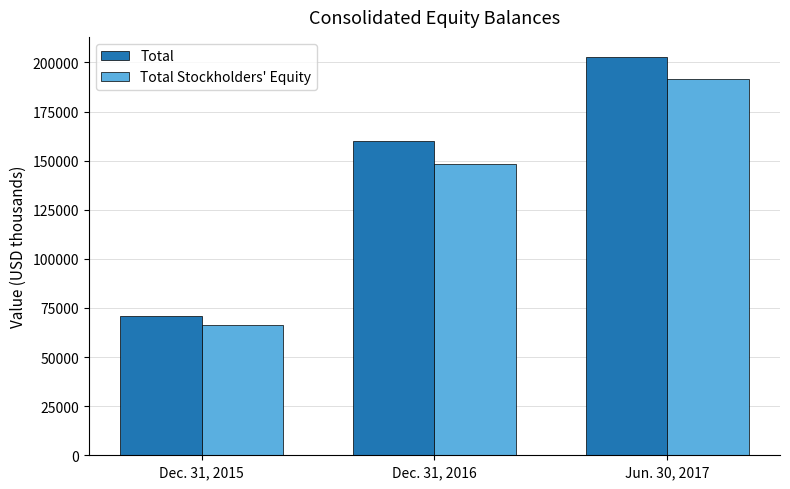

What is the average value of the Total series?

144524